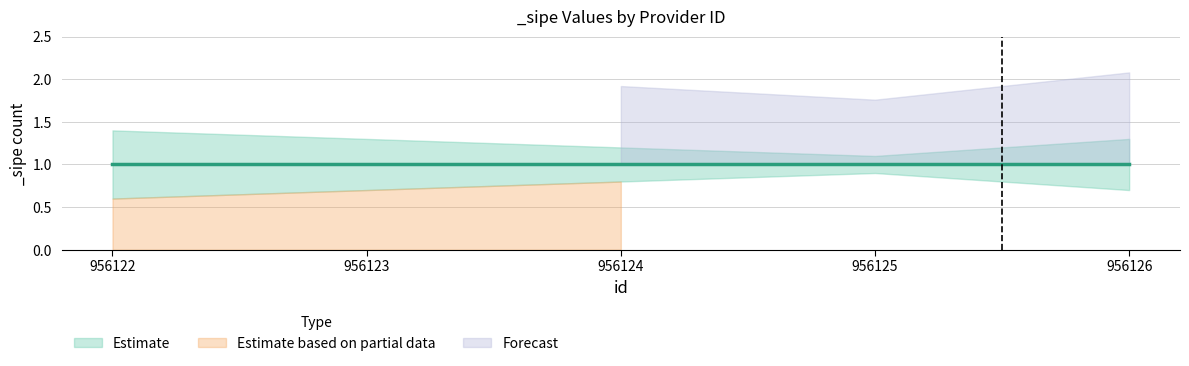

What is the maximum value shown in the chart?

1.4